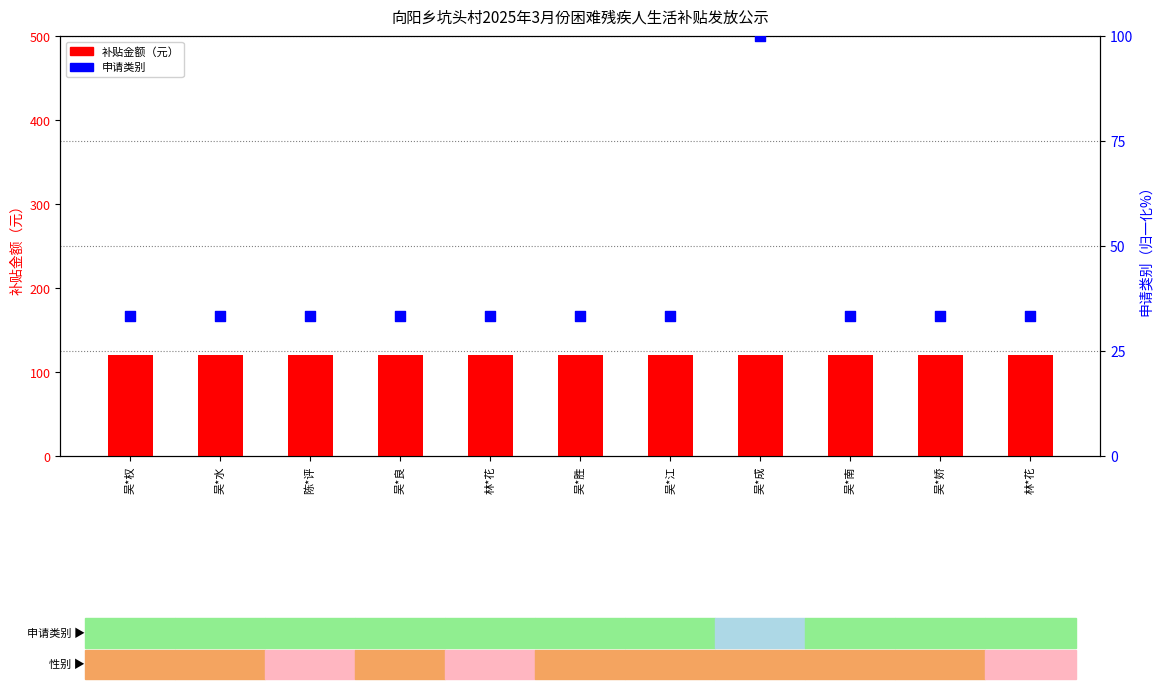

At which category is the sum across all series the highest?

吴*成